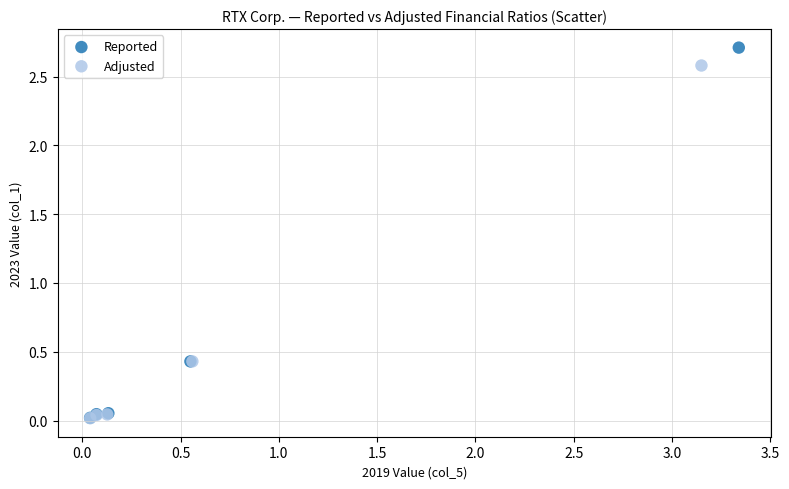

Which series has the widest spread of Y values?

Reported